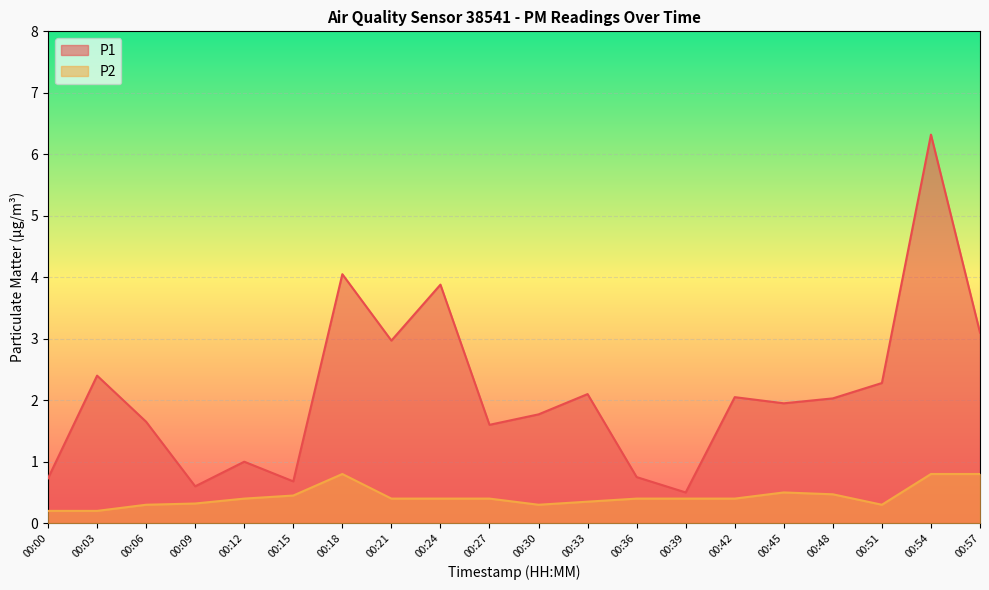

How many categories are shown in the chart?

20